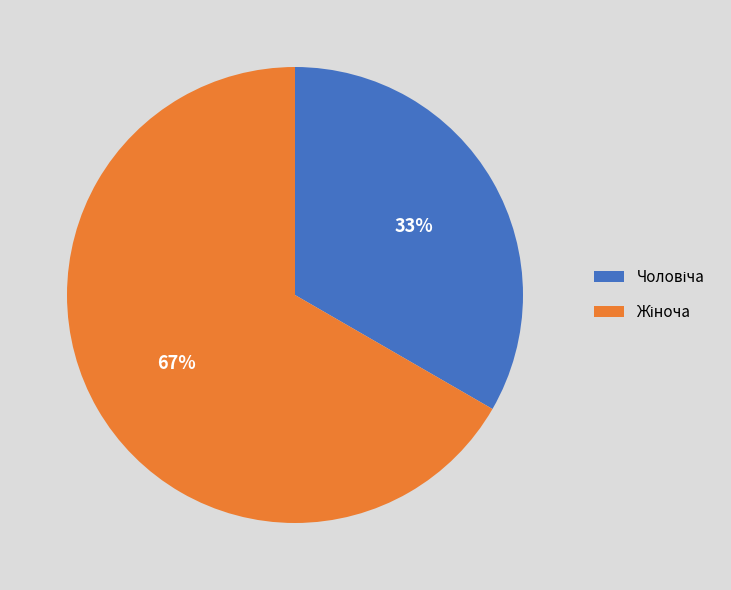

How many slices are in this pie chart?

2